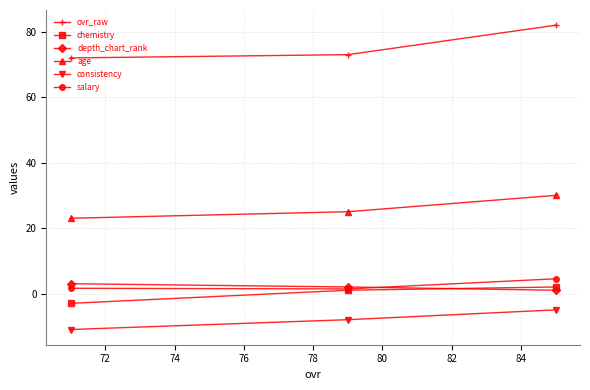

What is the minimum value for age?

23.0